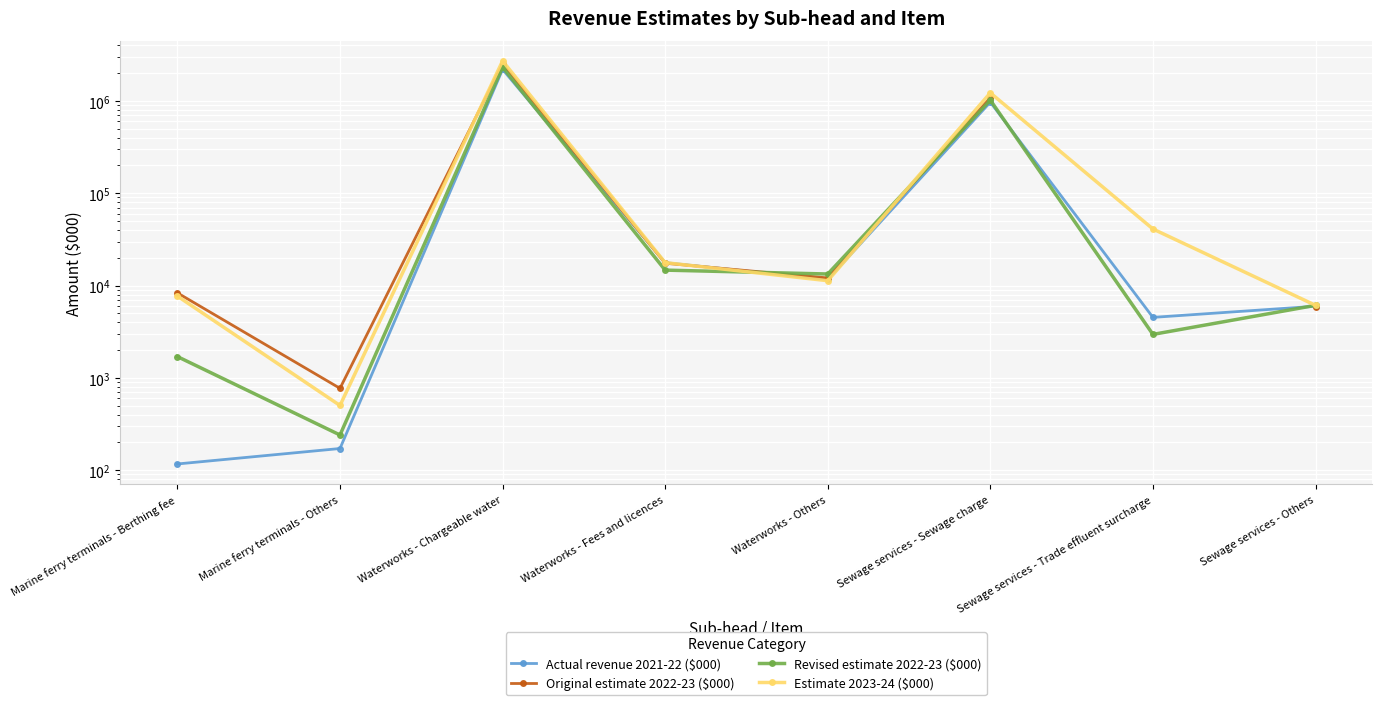

Between Marine ferry terminals - Berthing fee and Sewage services - Sewage charge, which series saw the biggest shift?

Estimate 2023-24 ($000)